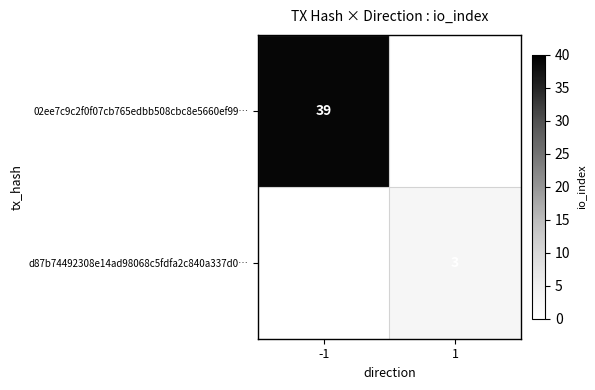

Is the value of 02ee7c9c2f0f07cb765edbb508cbc8e5660ef99… at -1 greater than the value of d87b74492308e14ad98068c5fdfa2c840a337d0… at 1?

Yes